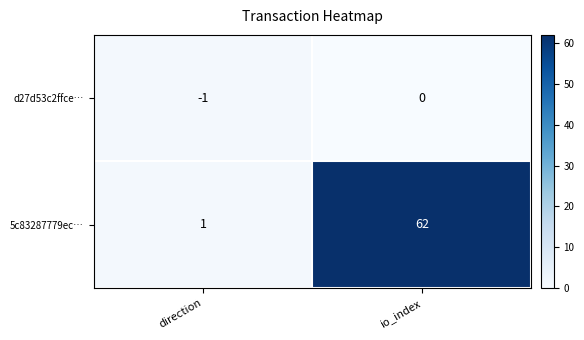

What is the sum of the 5c83287779ec… values at direction and io_index?

63